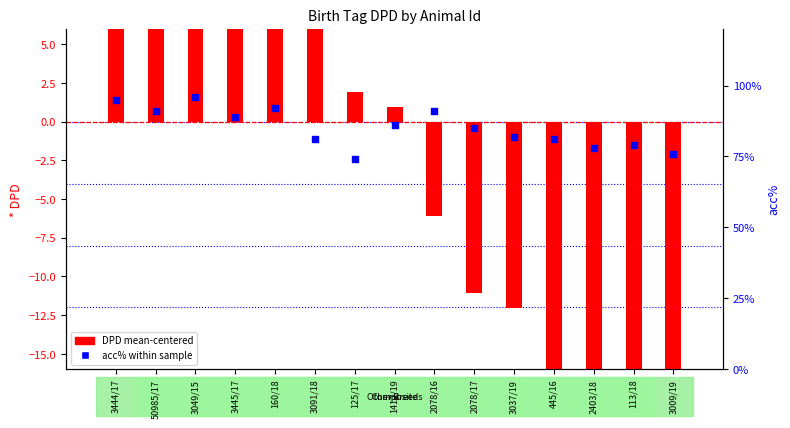

What are all the series names shown in the legend?

DPD (mean-centered), acc% within sample